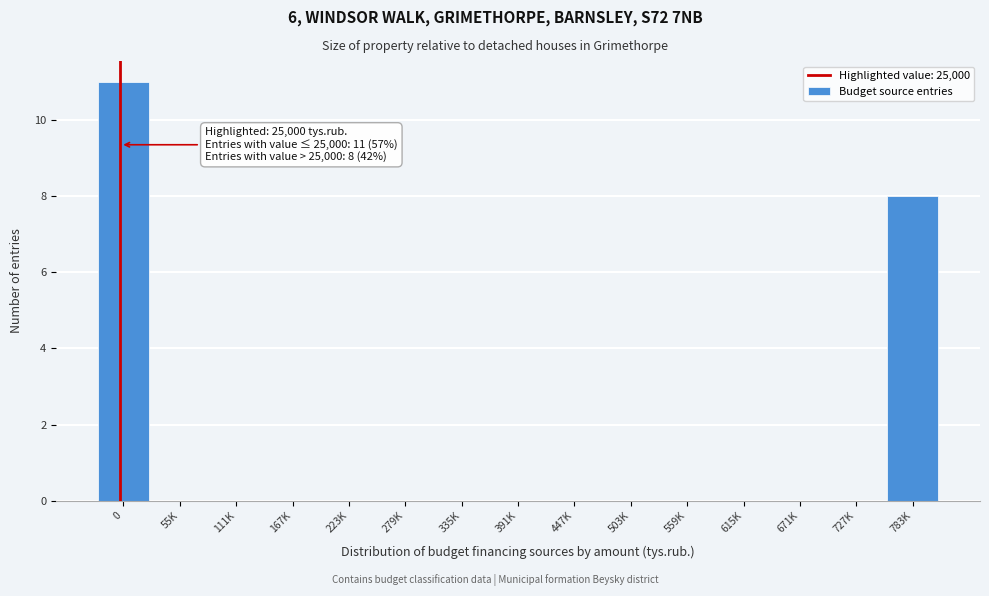

Reading left to right, extract all data points from this chart.

0=11	55K=0	111K=0	167K=0	223K=0	279K=0	335K=0	391K=0	447K=0	503K=0	559K=0	615K=0	671K=0	727K=0	783K=8